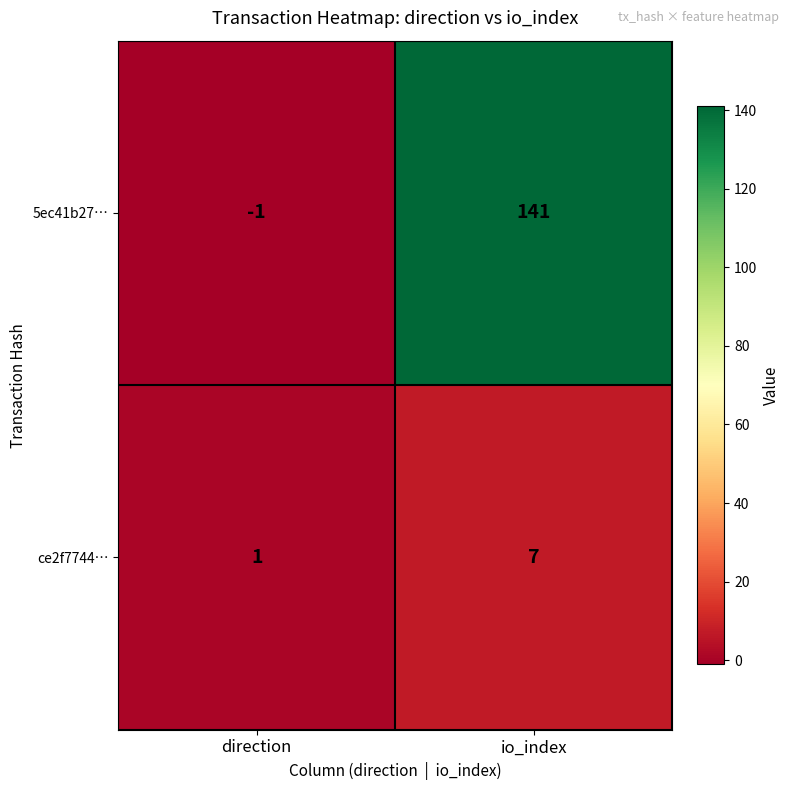

Rank the series by their average value, from lowest to highest.

ce2f7744…, 5ec41b27…